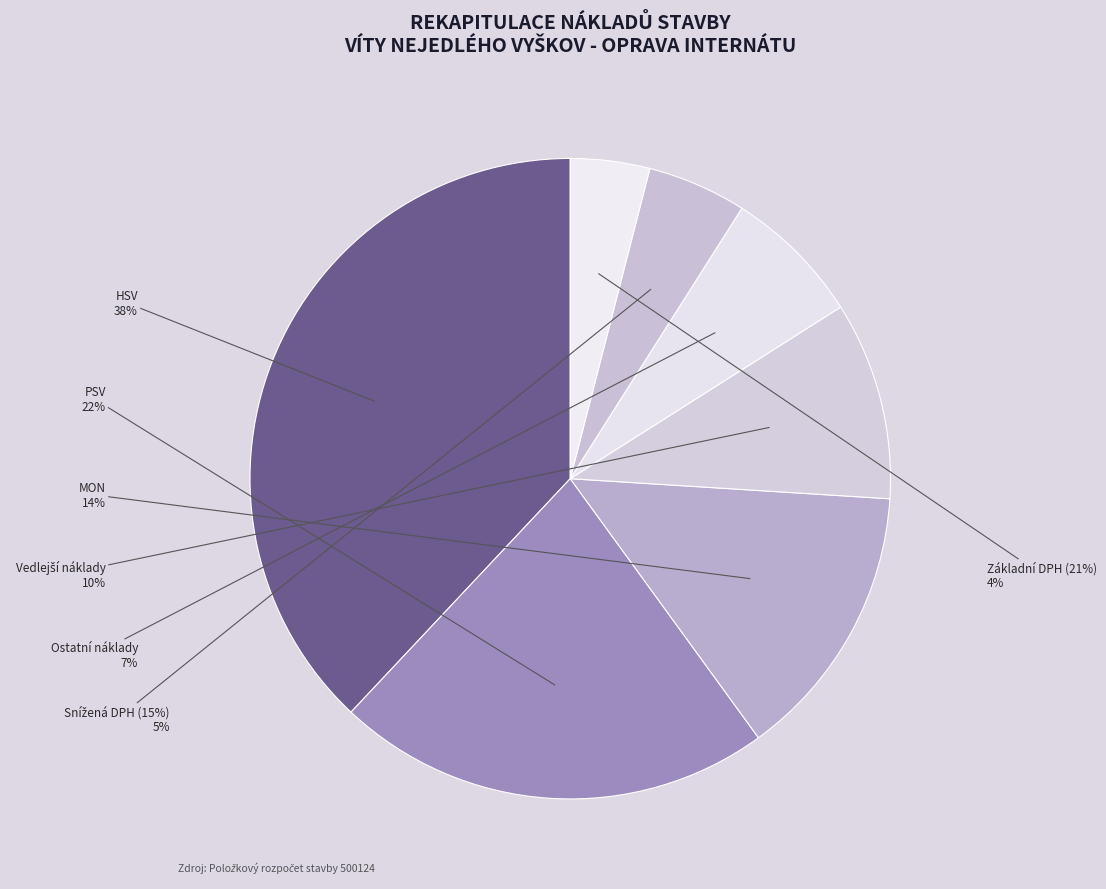

Does Ostatní náklady represent more than half of the total?

No